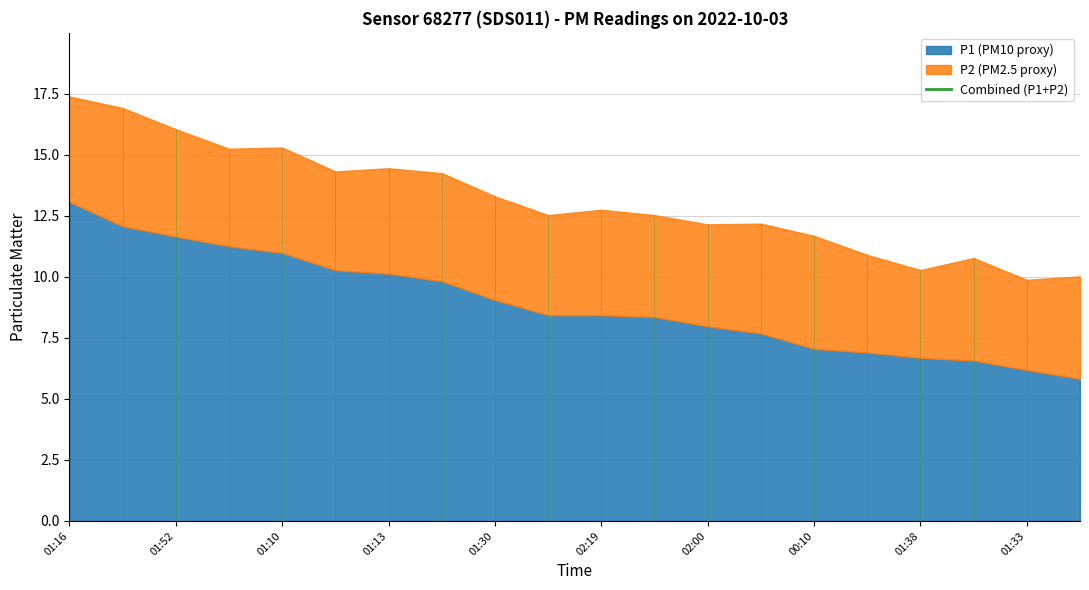

Count the number of data series in this chart.

2